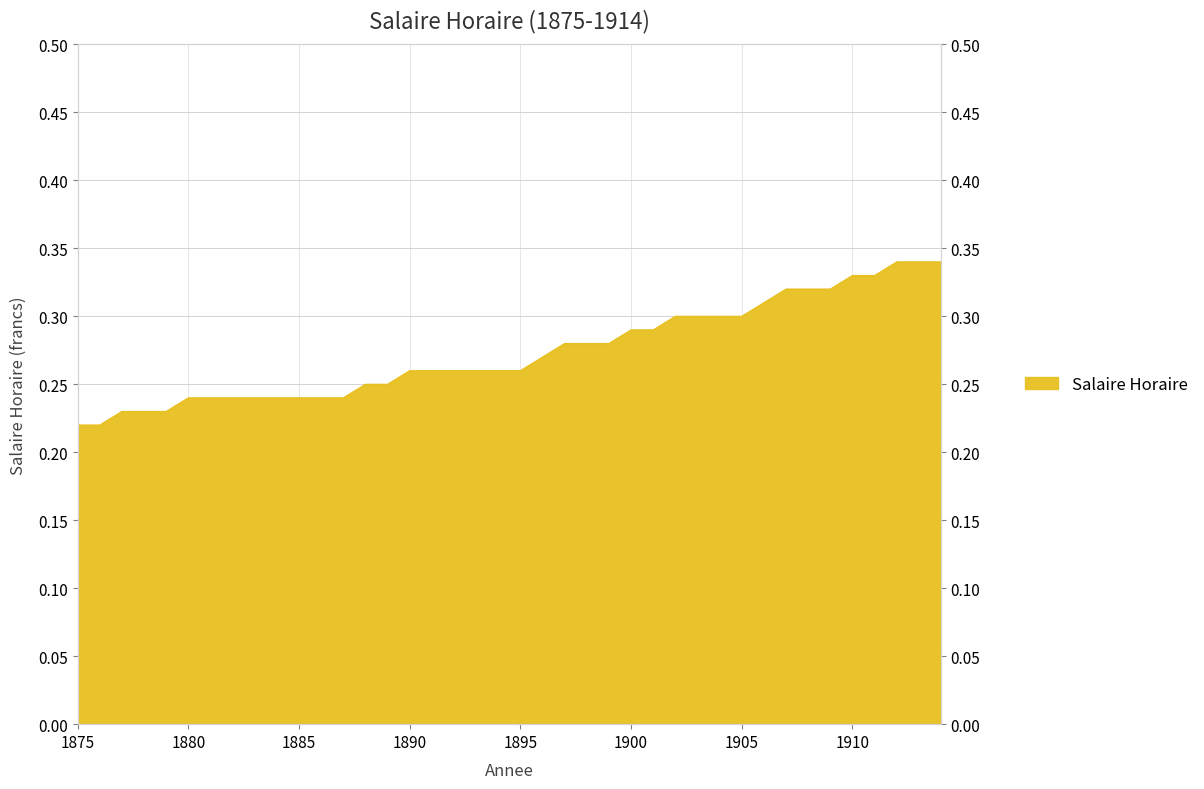

How many lines are shown in the chart?

1